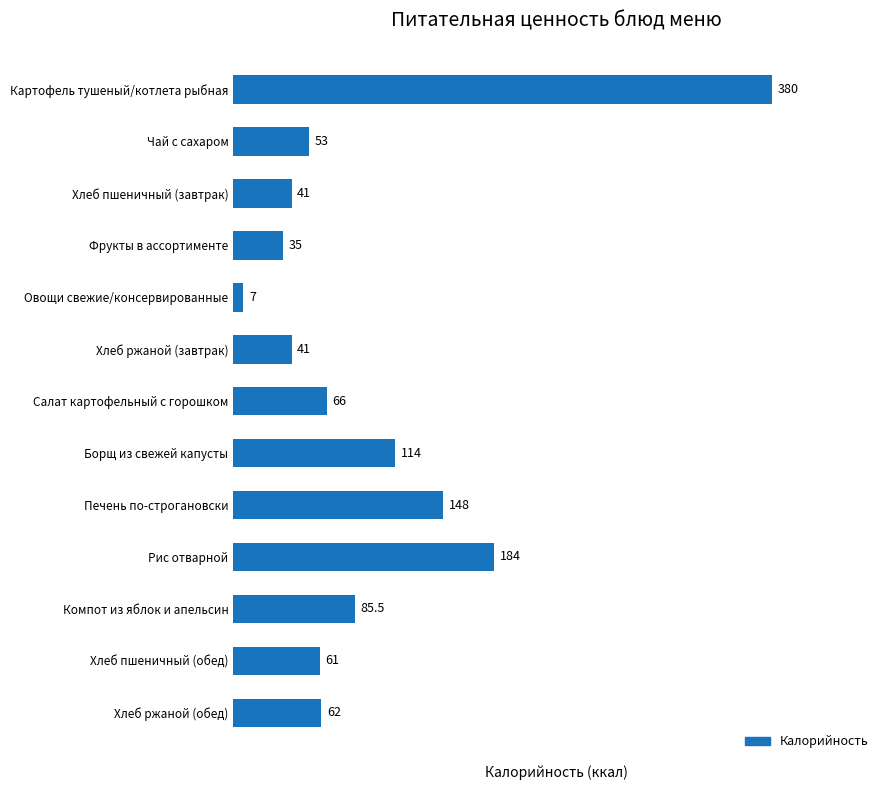

Reading bottom to top, what are all the values shown in this chart?

62.0	61.0	85.5	184.0	148.0	114.0	66.0	41.0	7.0	35.0	41.0	53.0	380.0